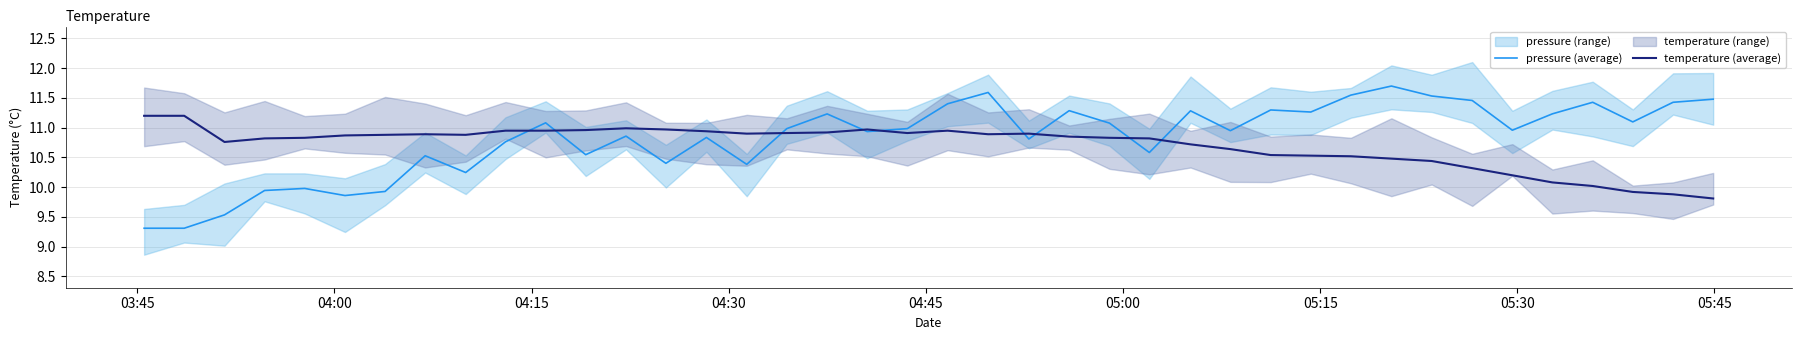

What is the highest value of the temperature (average) series?

11.2